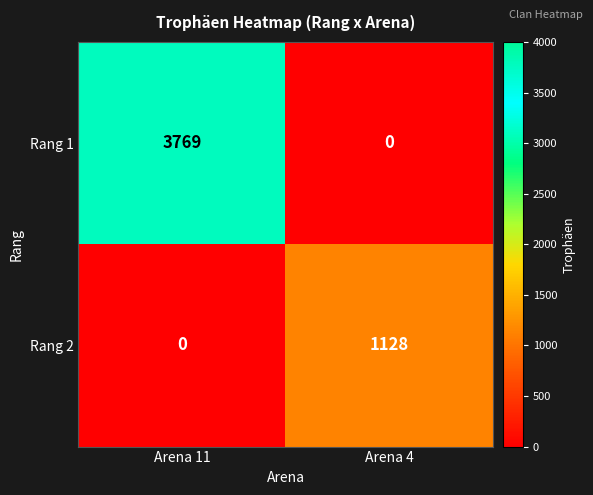

List the series in order of their overall mean, lowest first.

Rang 2, Rang 1